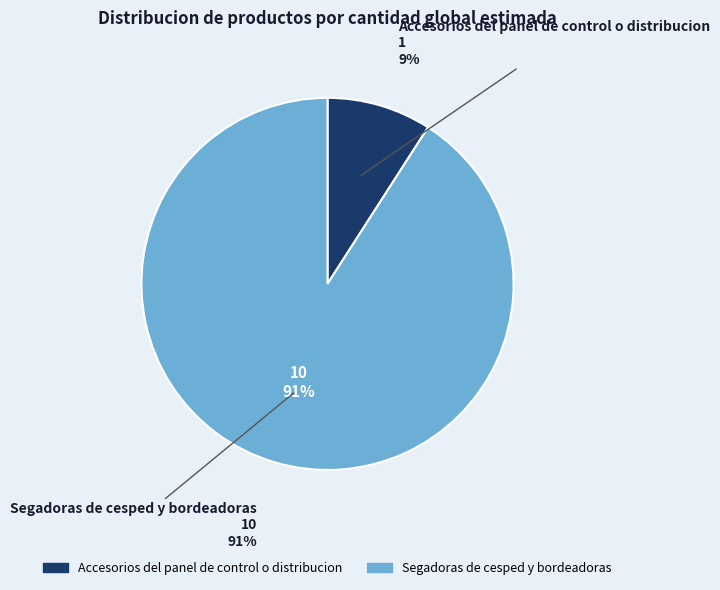

Is it true that Segadoras de cesped y bordeadoras is 91% of the pie?

True